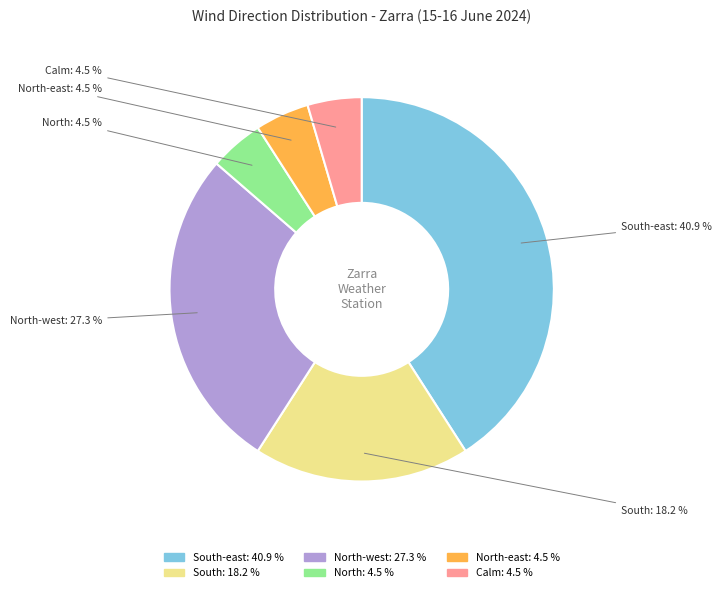

Is there a majority slice in this chart?

No